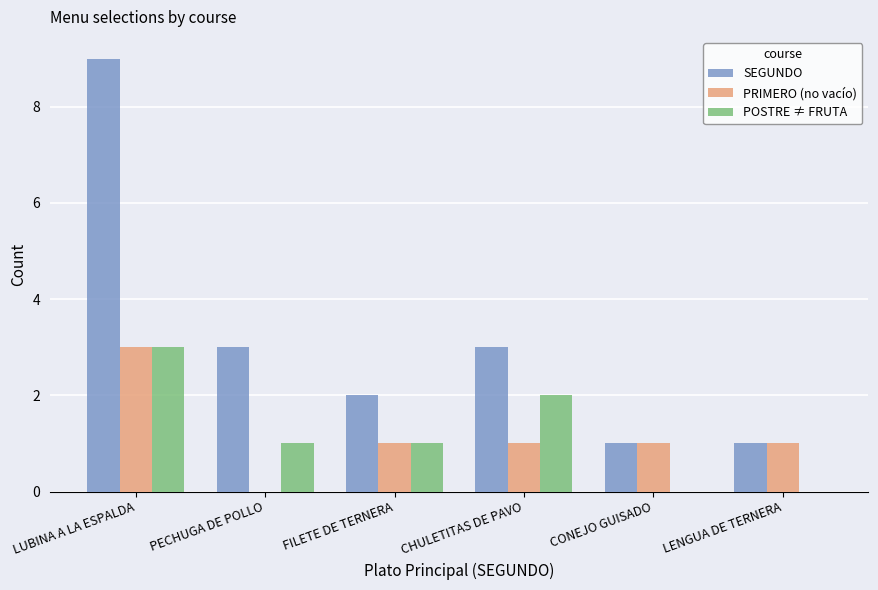

Which series has the largest range (max minus min)?

SEGUNDO